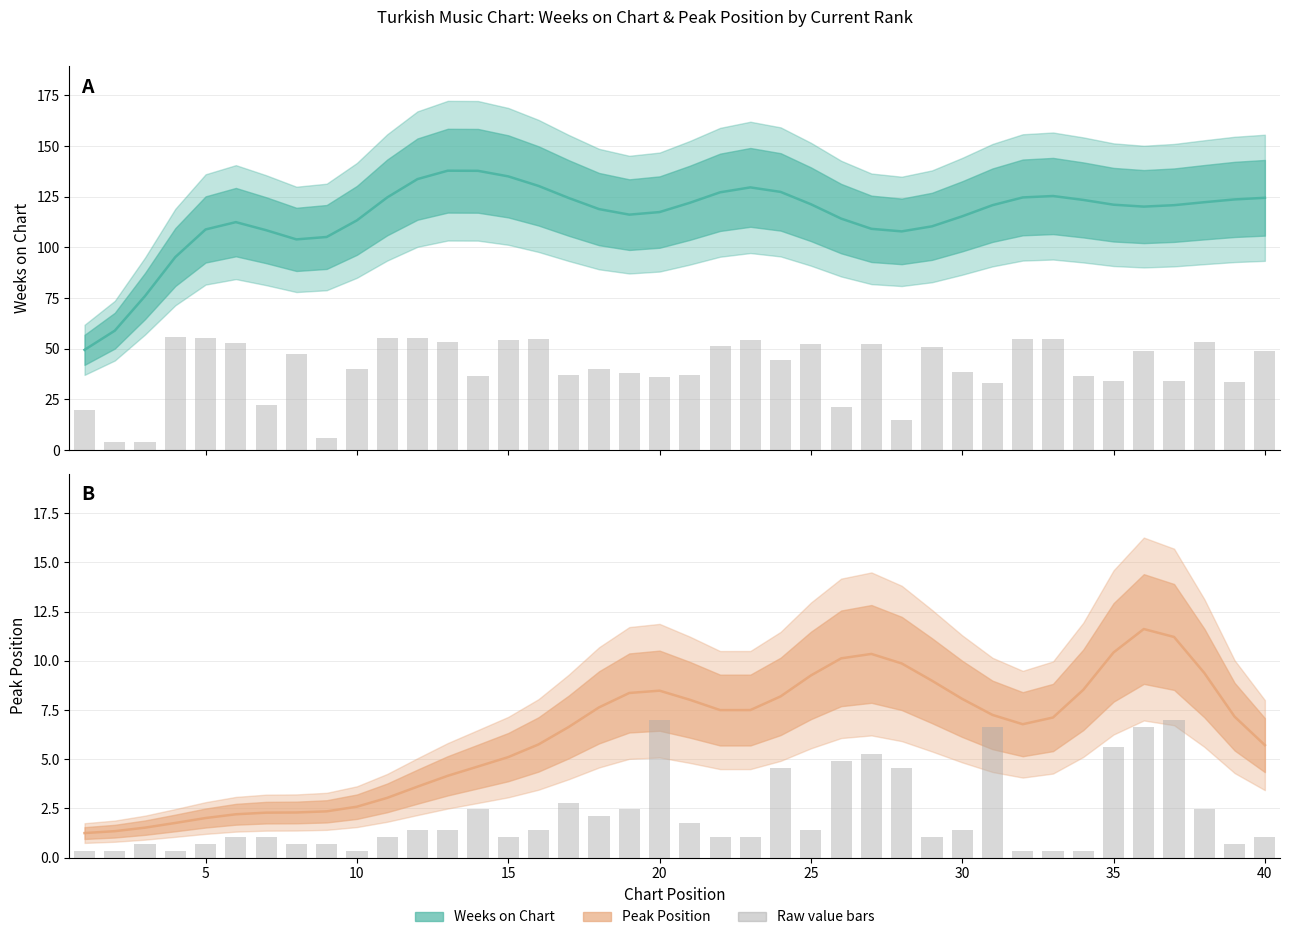

Which series has the largest total across all categories?

Weeks on Chart